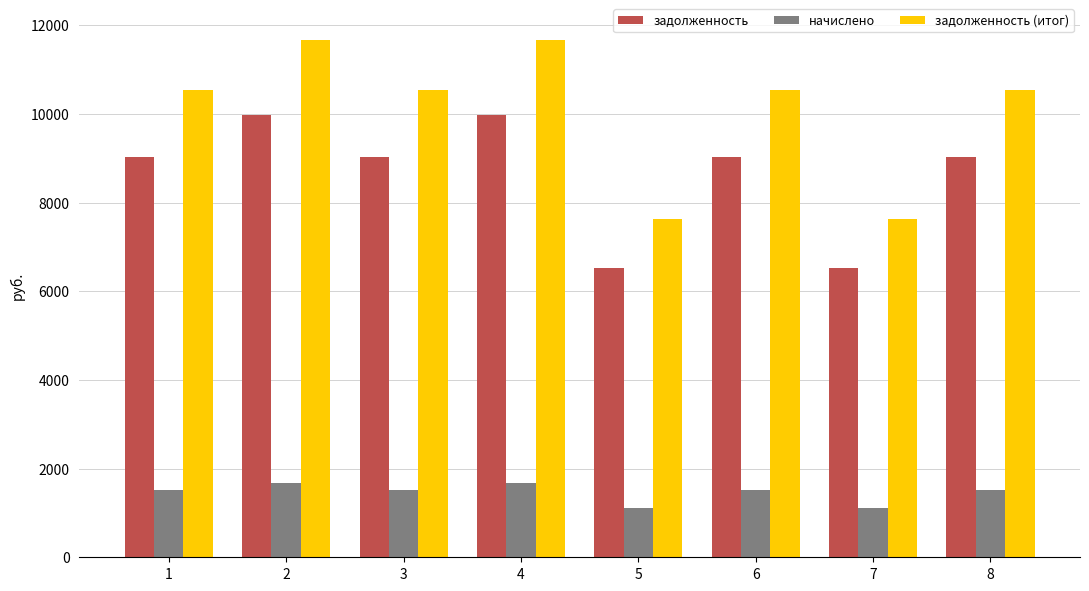

What is the value of the задолженность bar at the 6th from the left?

9024.0